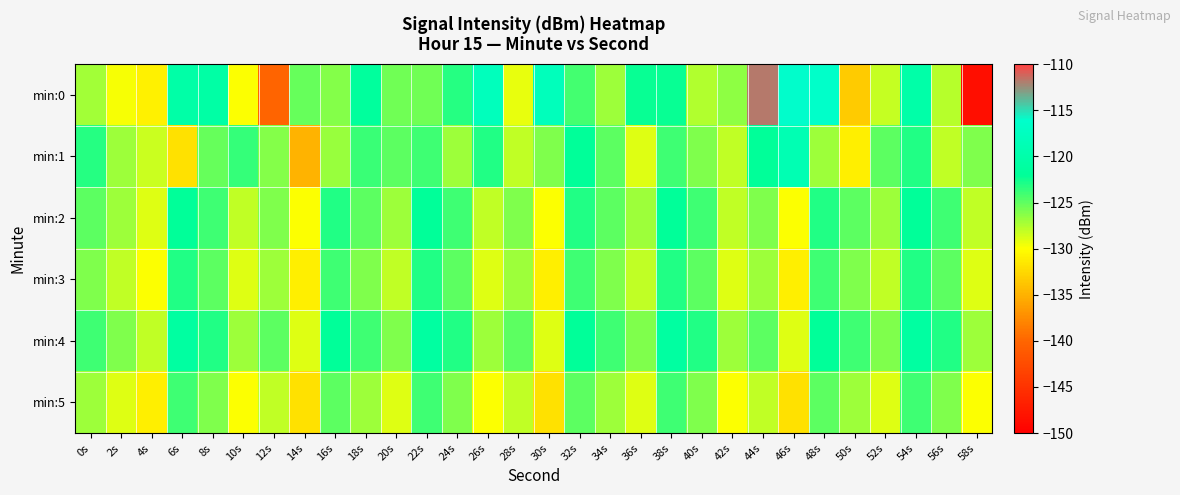

How many series are shown in this chart?

6